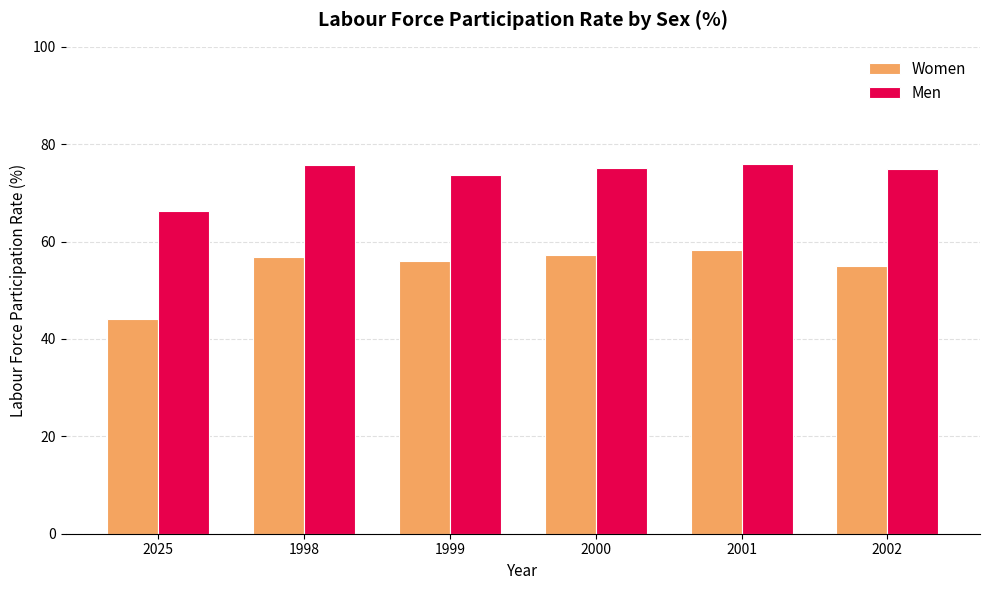

What is the sum of the Women values at 2001 and 2025?

102.4